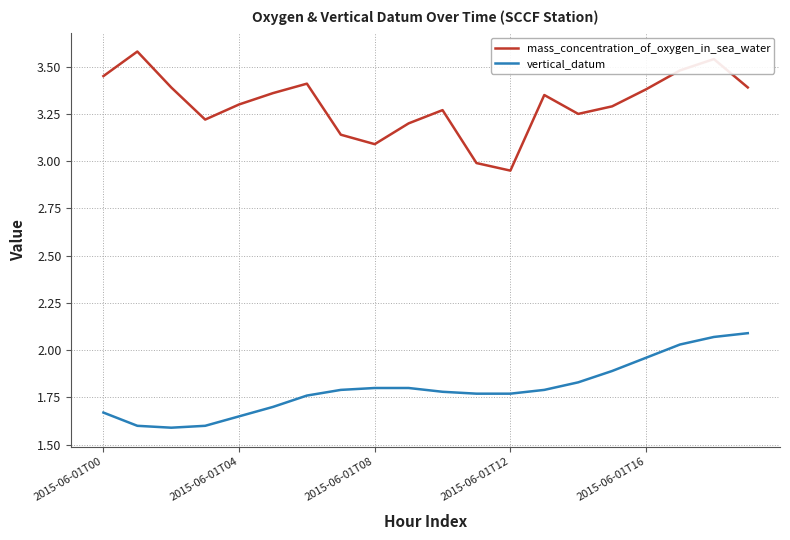

Rank the series by their average value, from highest to lowest.

mass_concentration_of_oxygen_in_sea_water, vertical_datum